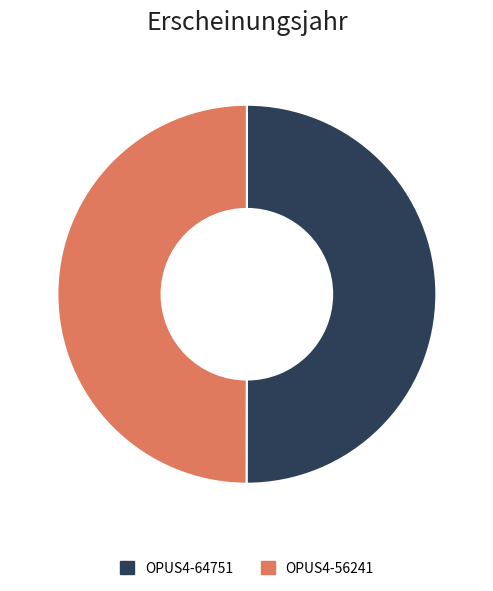

Combined, do OPUS4-64751 and OPUS4-56241 account for over 50%?

Yes